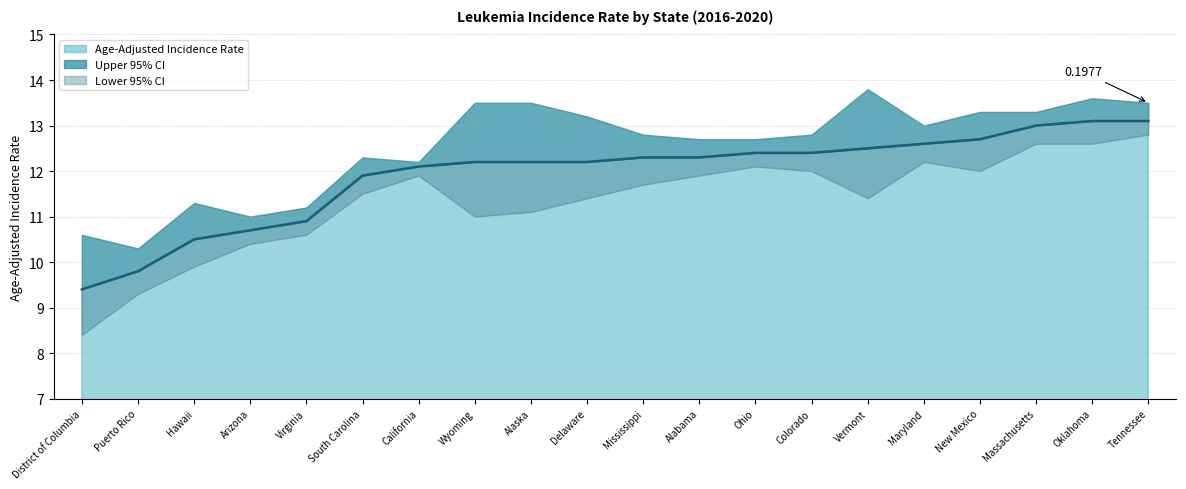

At how many categories does at least one series exceed 9?

20